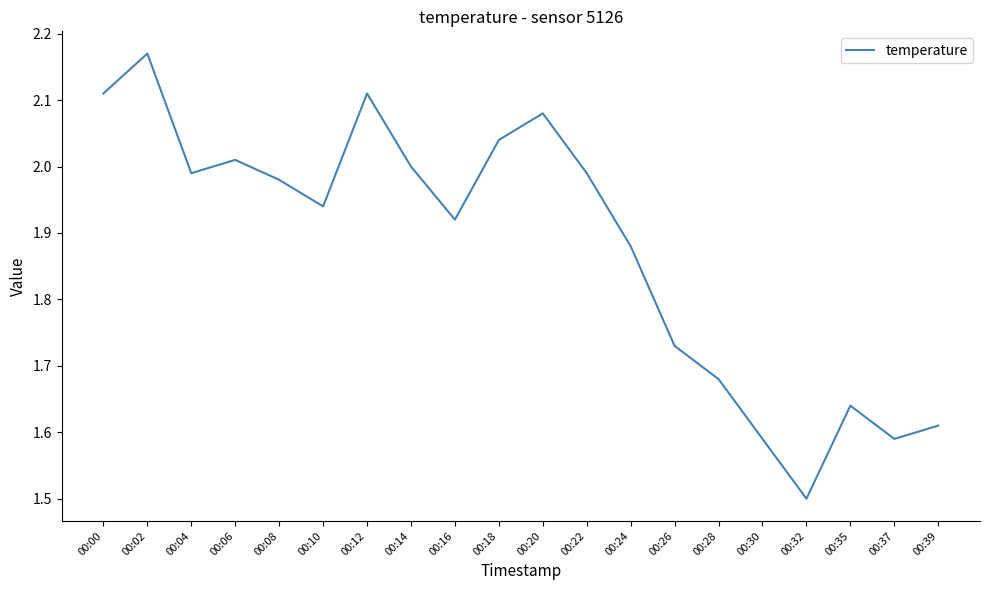

True or false: the data shows 1.0 at 00:14.

False